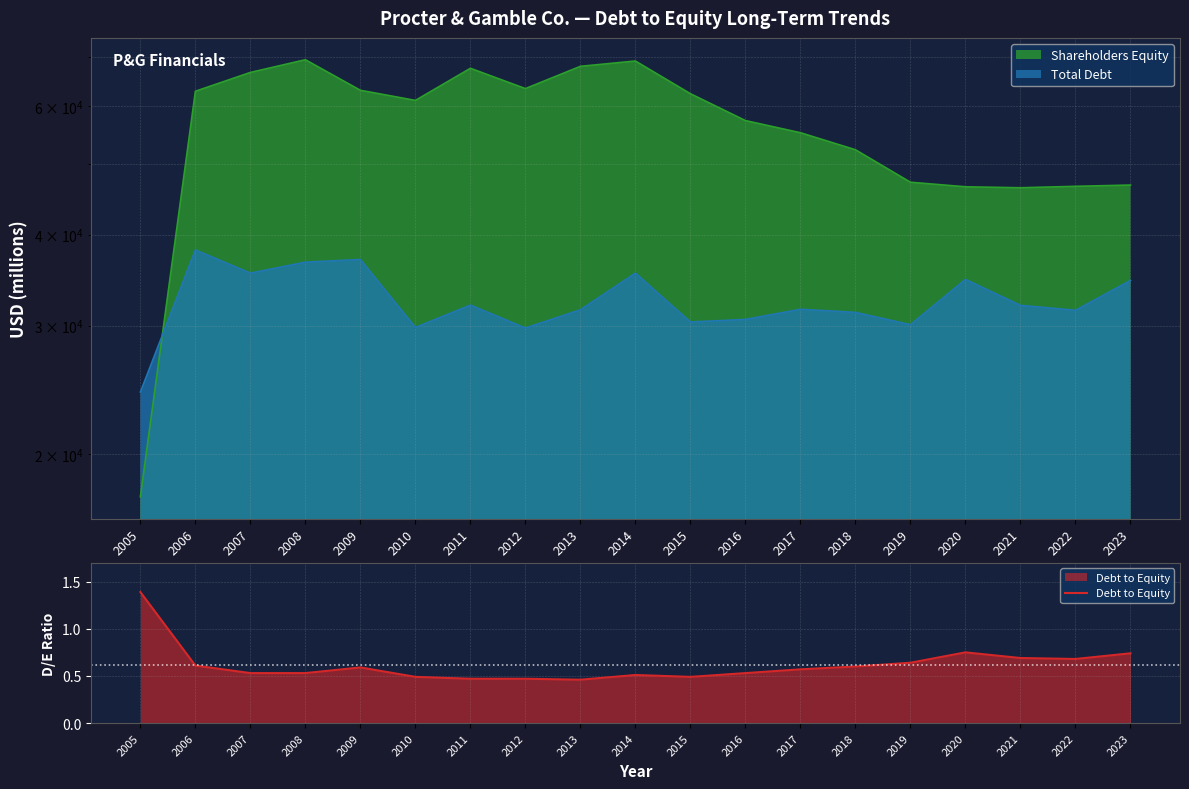

List the labels in order of value, largest first.

2005, 2020, 2023, 2021, 2022, 2019, 2006, 2018, 2009, 2017, 2007, 2008, 2016, 2014, 2010, 2015, 2011, 2012, 2013